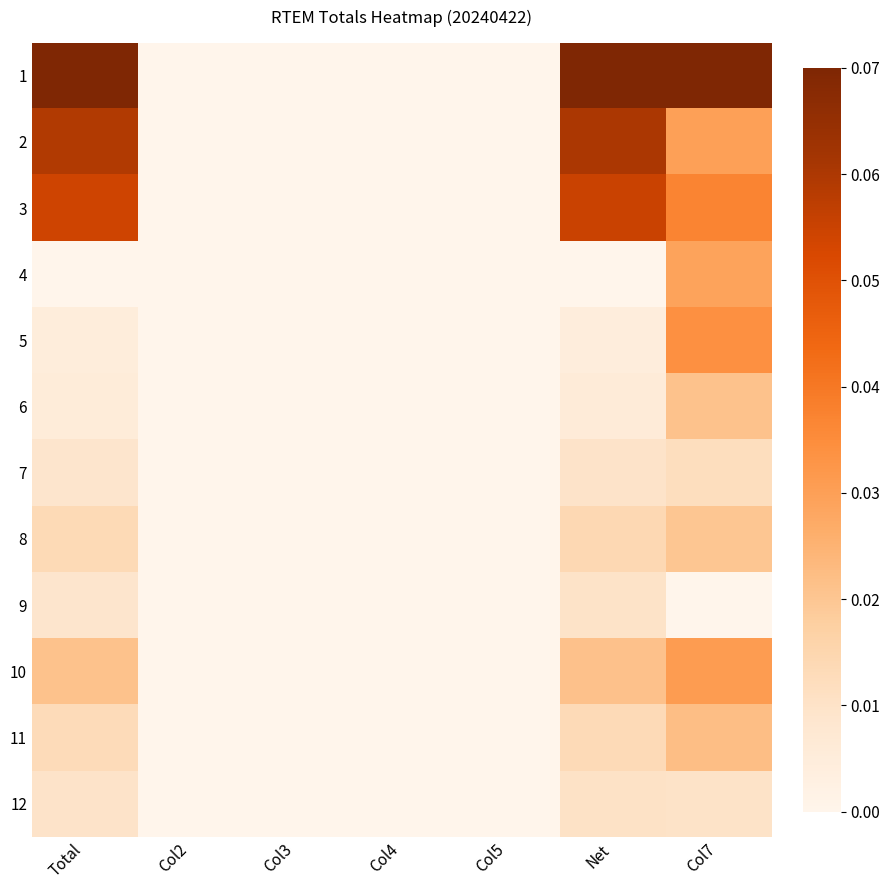

How many data points does each series have?

7